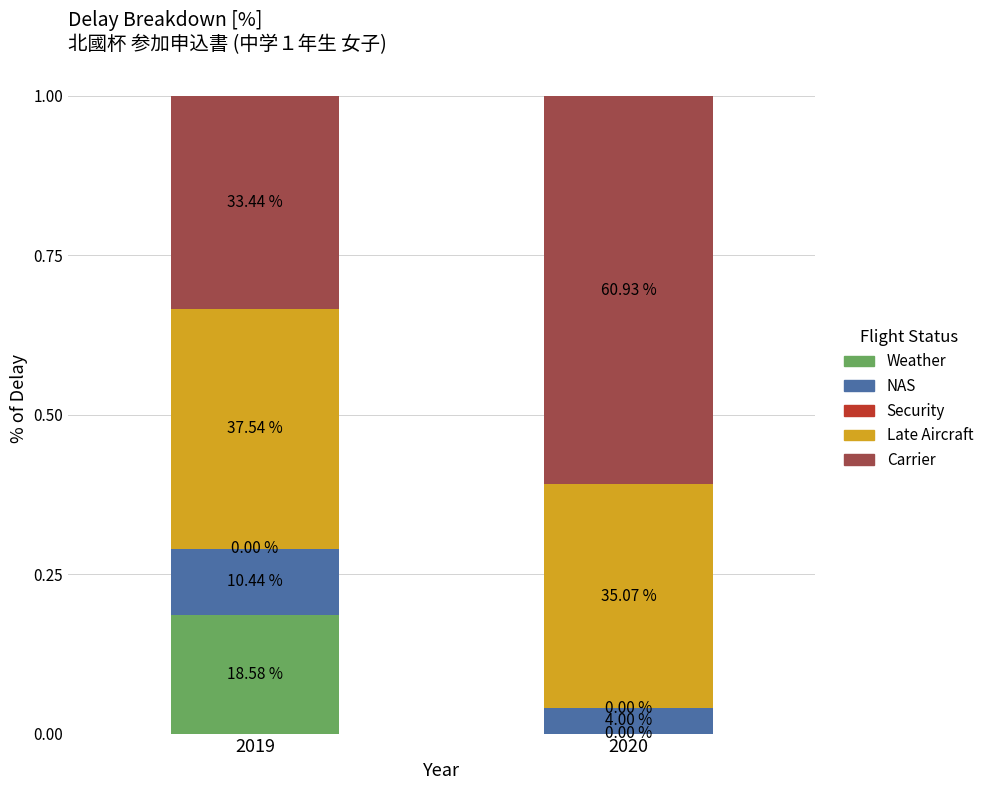

Rank the series by their maximum value, from lowest to highest.

Security, NAS, Weather, Late Aircraft, Carrier